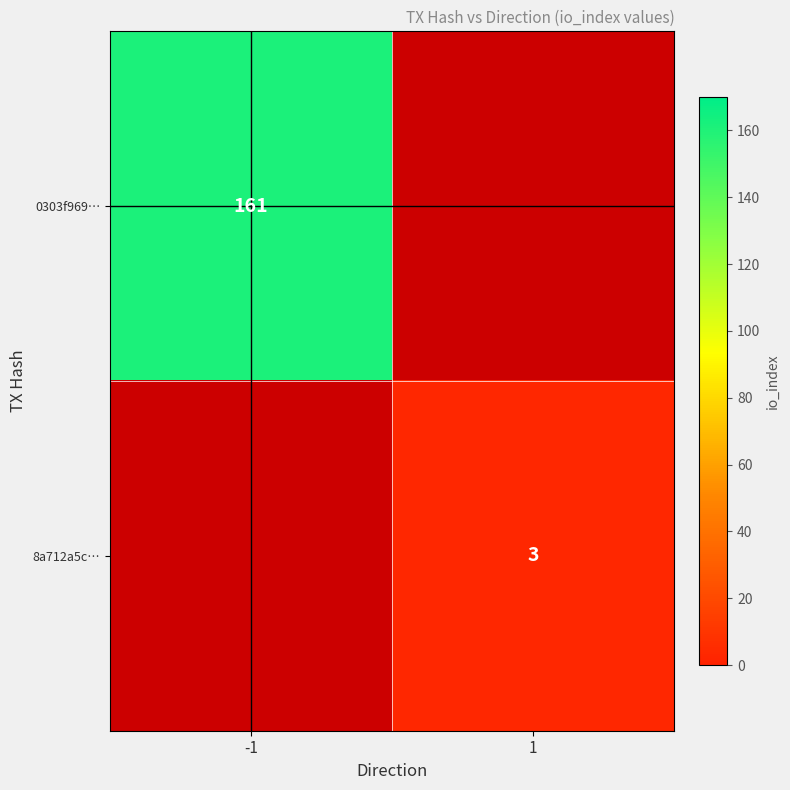

Is it true that 8a712a5c… equals 3 at 1?

True